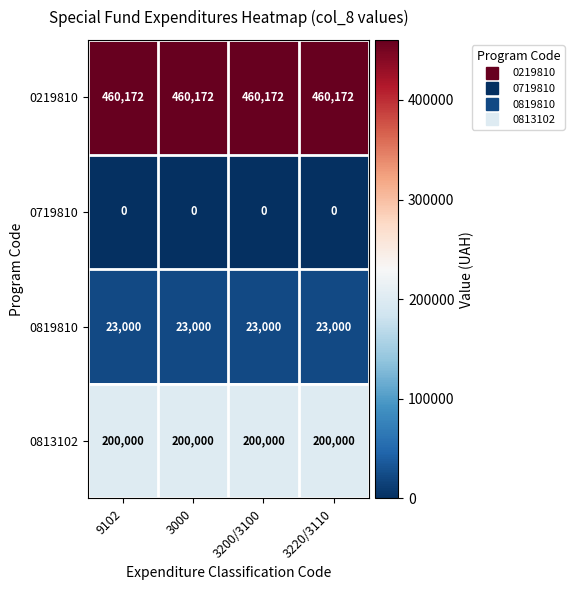

What is the total value across all series at 3000?

683172